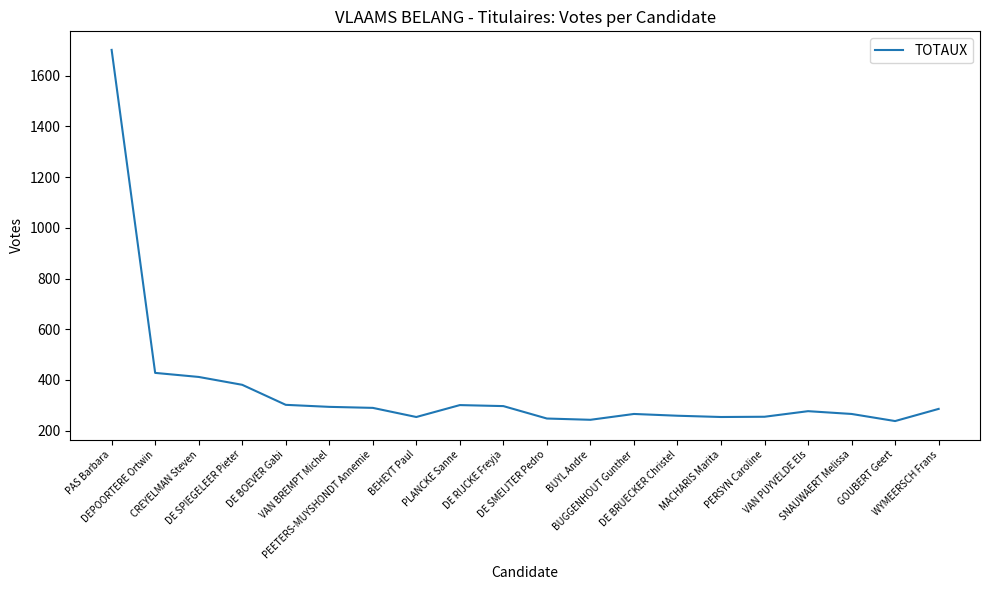

The chart shows a value of 266 at BUGGENHOUT Gunther. True or false?

True